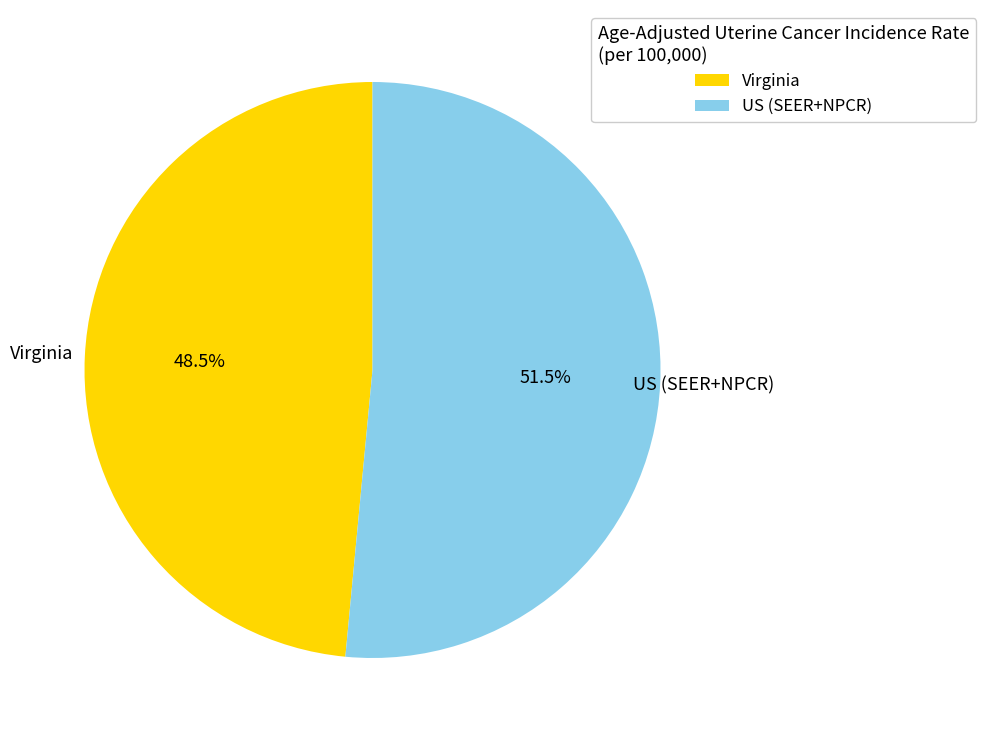

How many slices are in this pie chart?

2